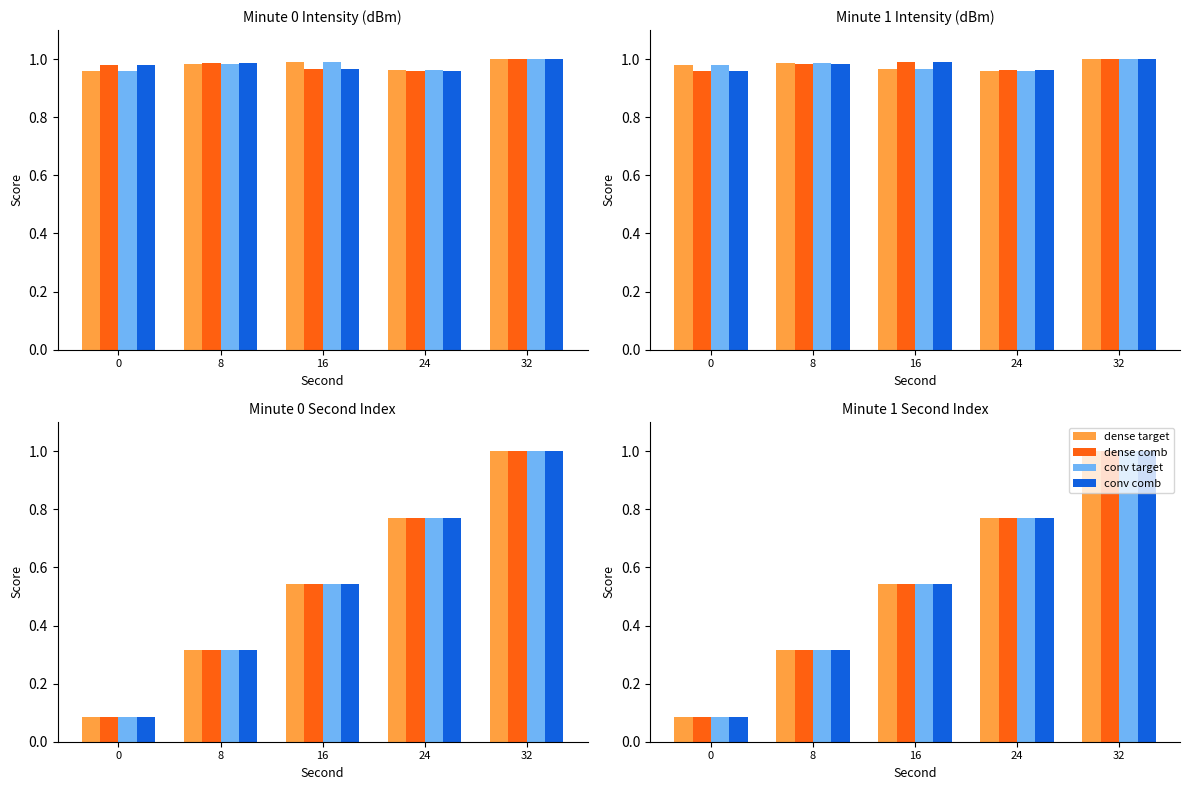

At 24, list the series in order from smallest to largest.

conv target, conv comb, dense target, dense comb